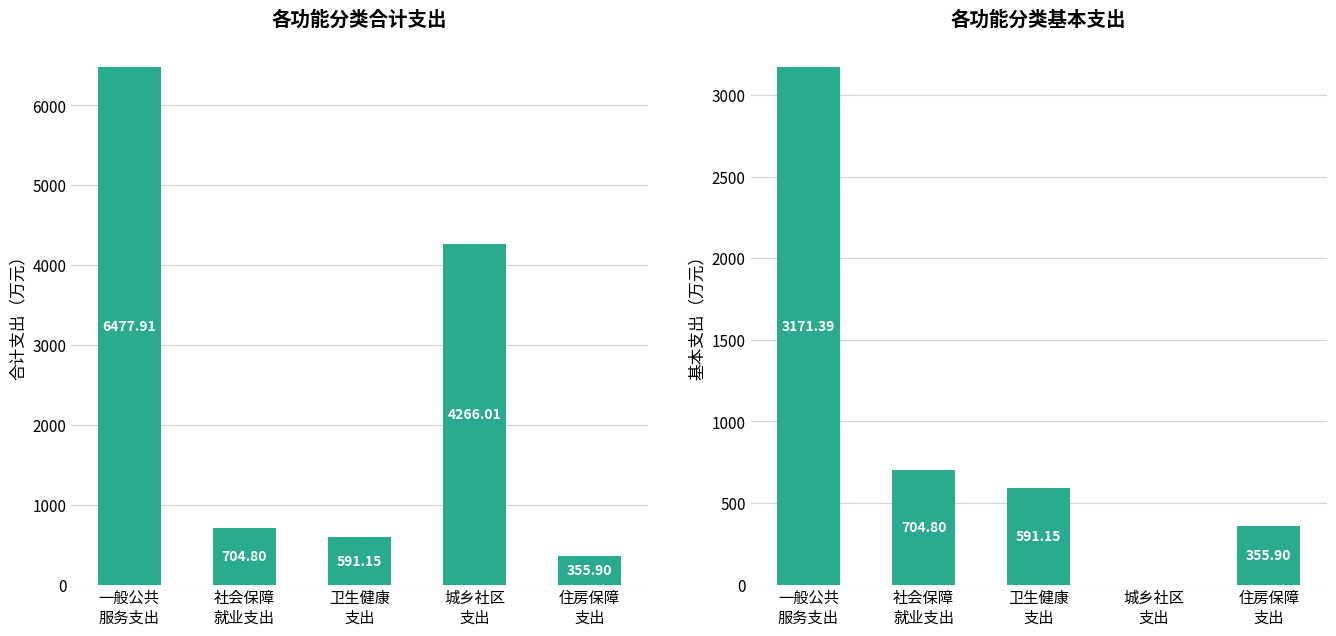

Rank the series at 一般公共
服务支出 from highest to lowest value.

合计, 基本支出